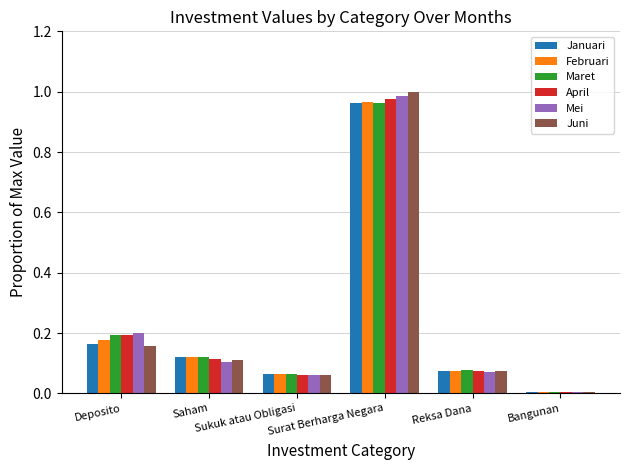

What is the sum of all Februari values?

1.4